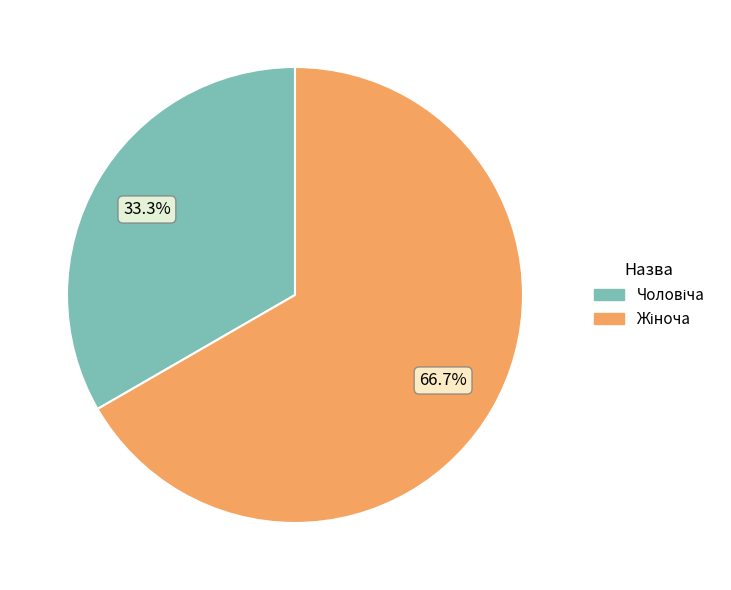

Count the number of slices in the pie.

2